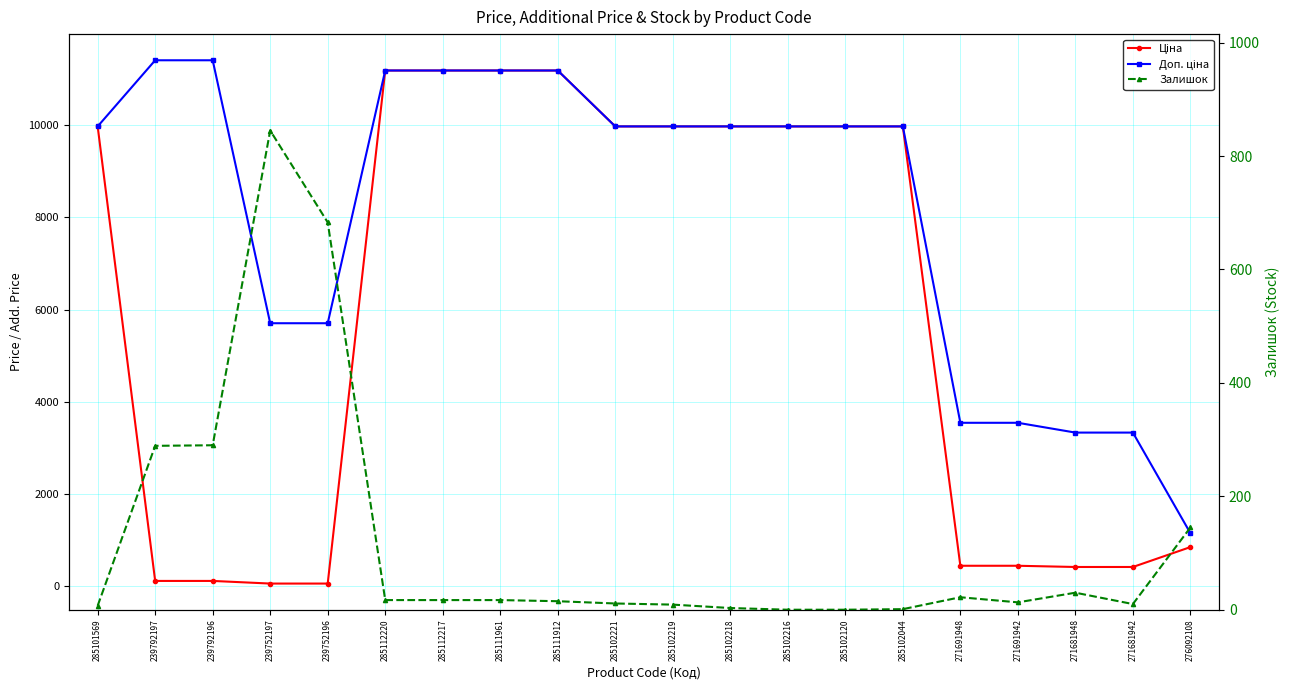

What are all the series names shown in the legend?

Ціна, Доп. ціна, Залишок